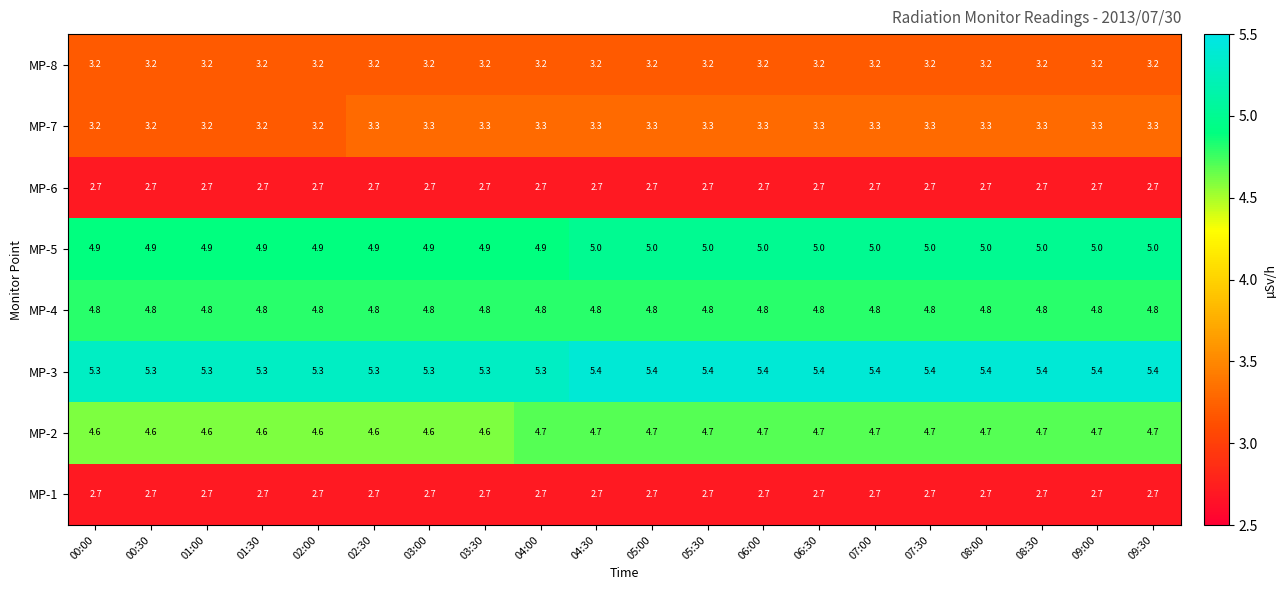

What is the spread (max minus min) of values at 09:30?

2.7